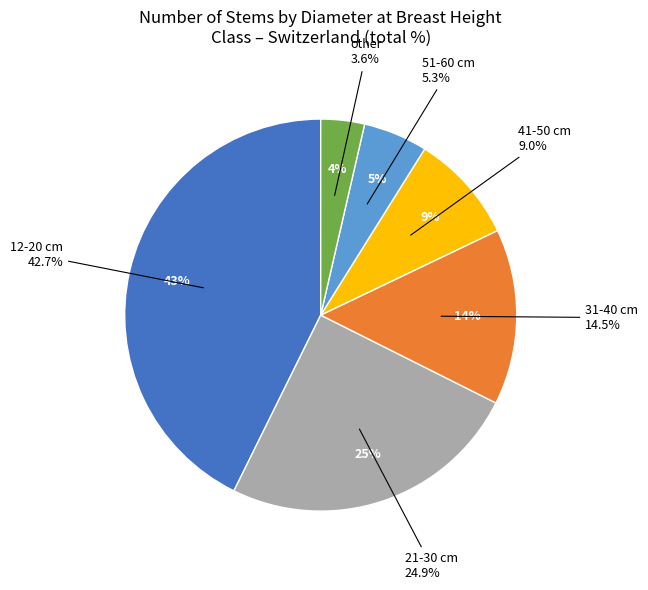

What is the smallest slice in the pie chart?

other